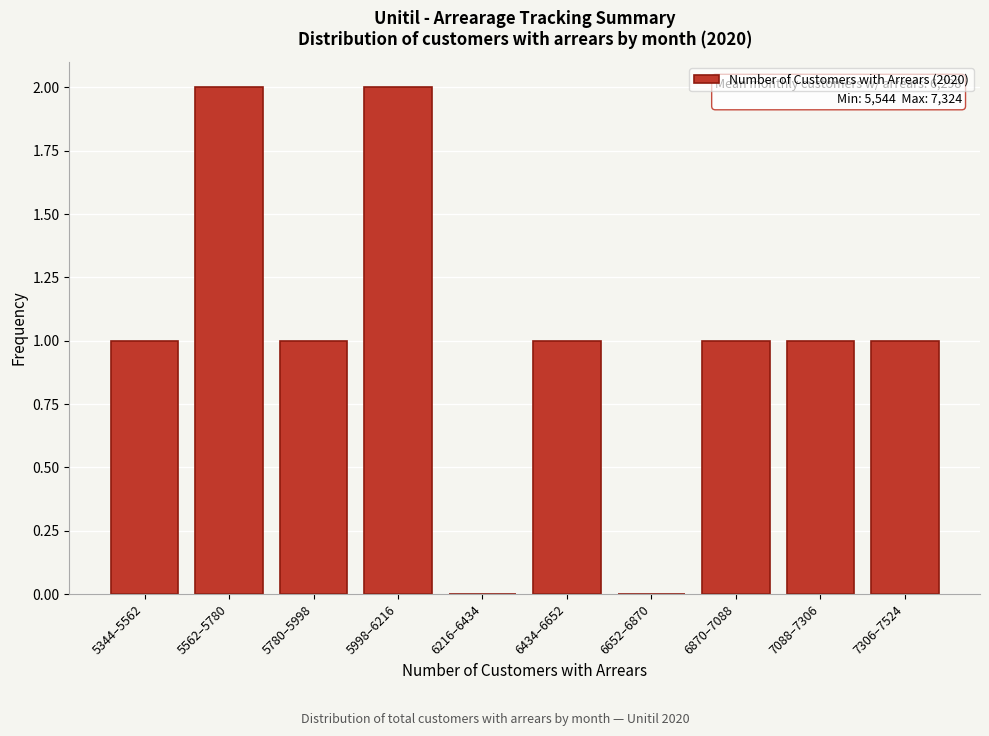

What is the change in value from 5344–5562 to 5562–5780?

+1